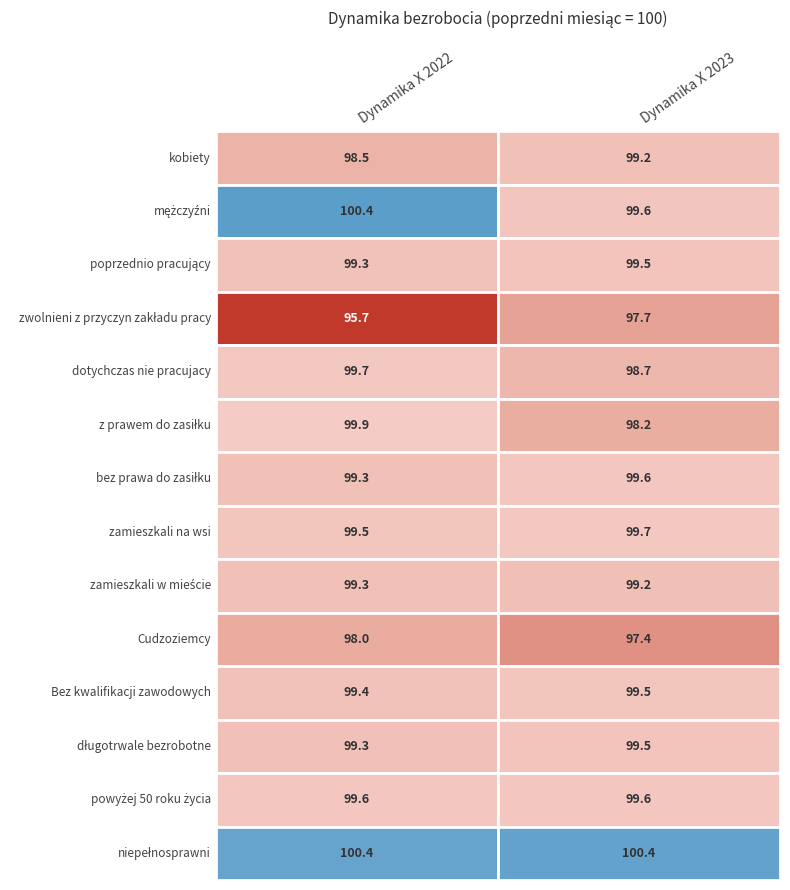

Rank the categories by kobiety value from lowest to highest.

Dynamika X 2022, Dynamika X 2023